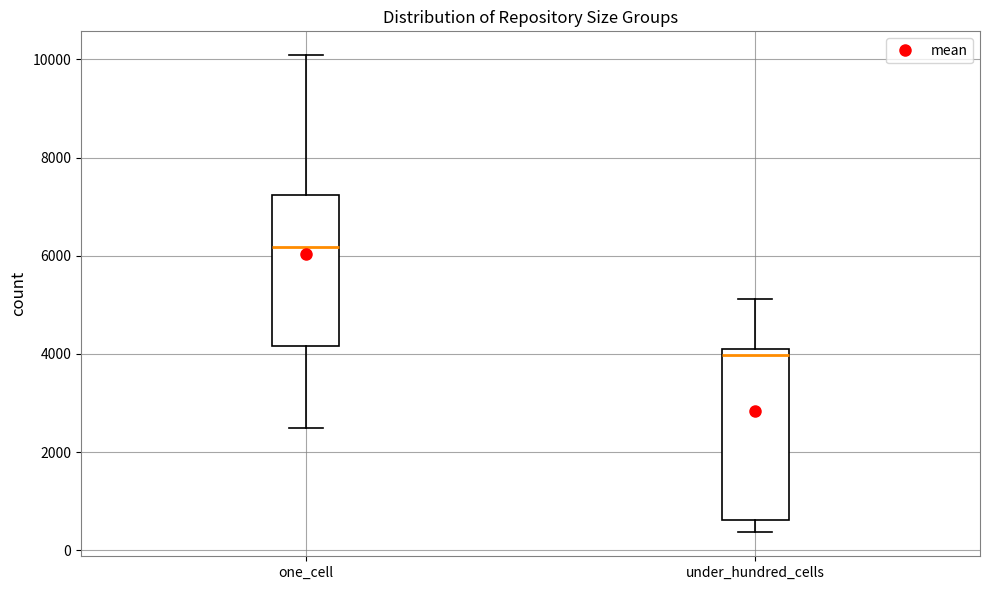

Which box is the tallest, from its lower edge to its upper edge?

under_hundred_cells